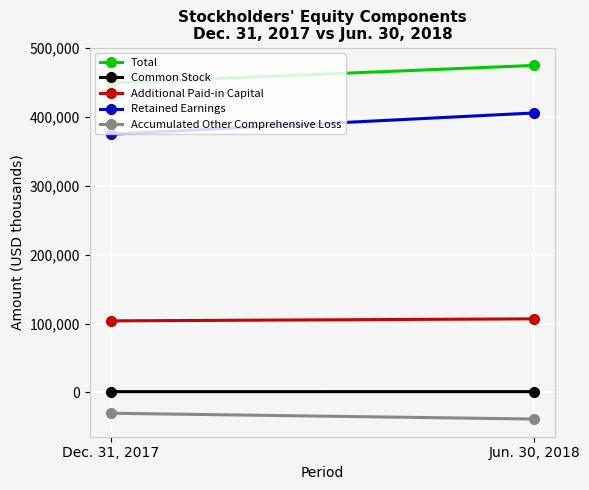

What is the value of the Additional Paid-in Capital point at the 1st from the left?

103864